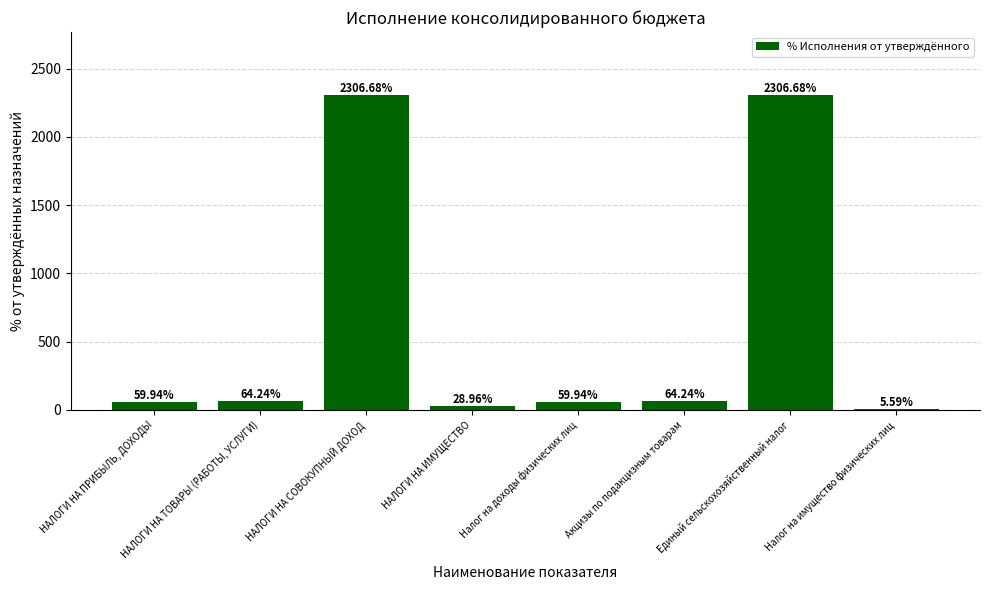

Count the number of data series in this chart.

1